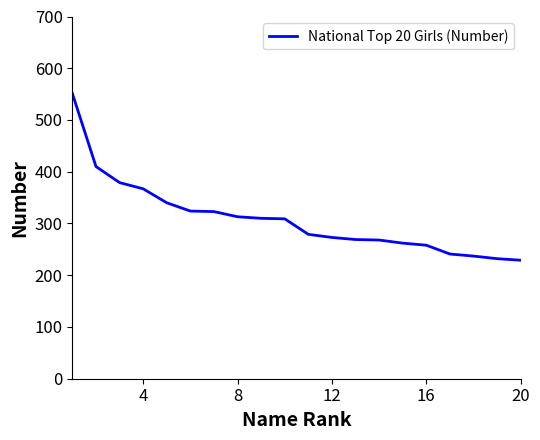

What is the difference between the maximum and minimum values?

322